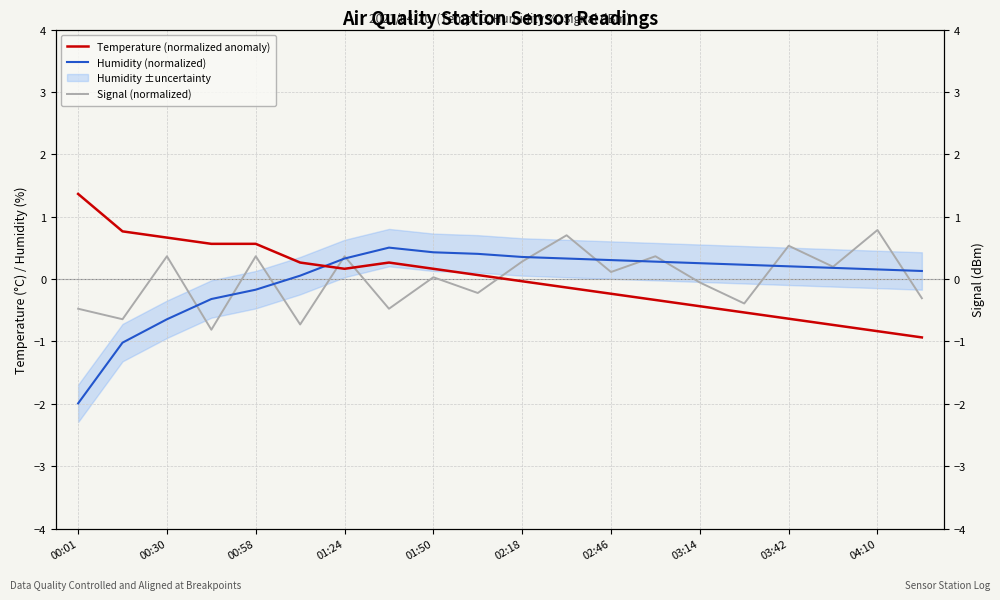

The value of Humidity (normalized) at 01:24 is 0.3. True or false?

True